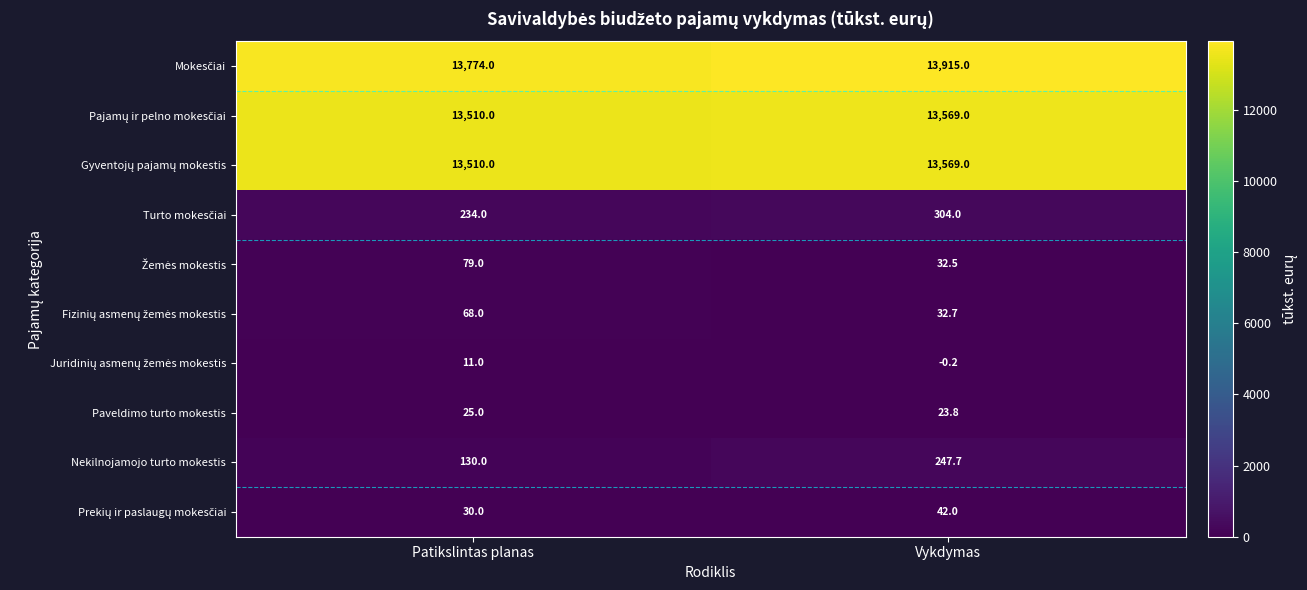

At which category is the sum across all series the highest?

Vykdymas